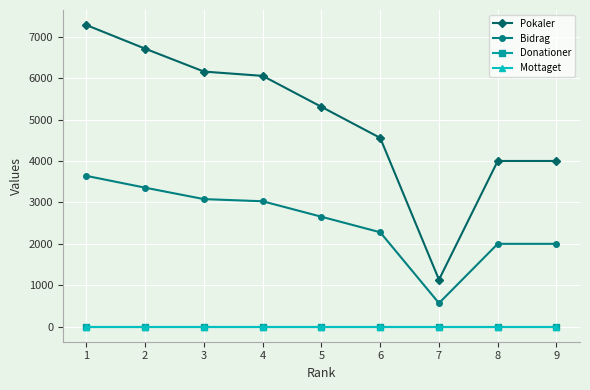

At 2, list the series in order from largest to smallest.

Pokaler, Bidrag, Donationer, Mottaget